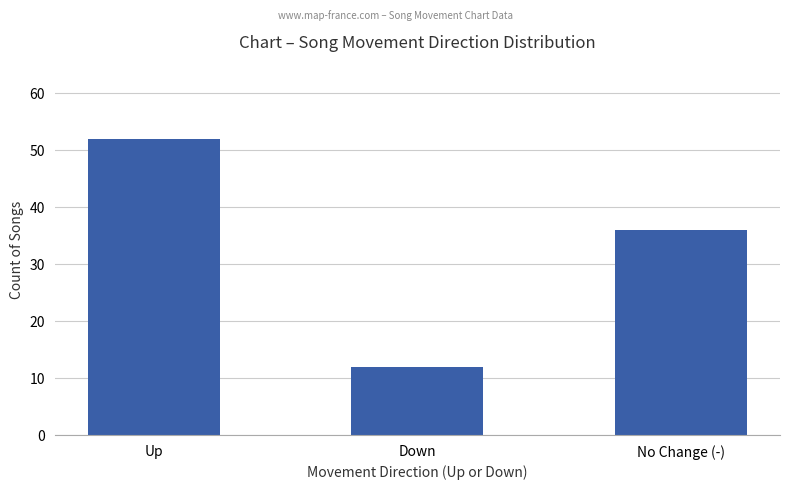

Which category has the highest value across all series?

Up